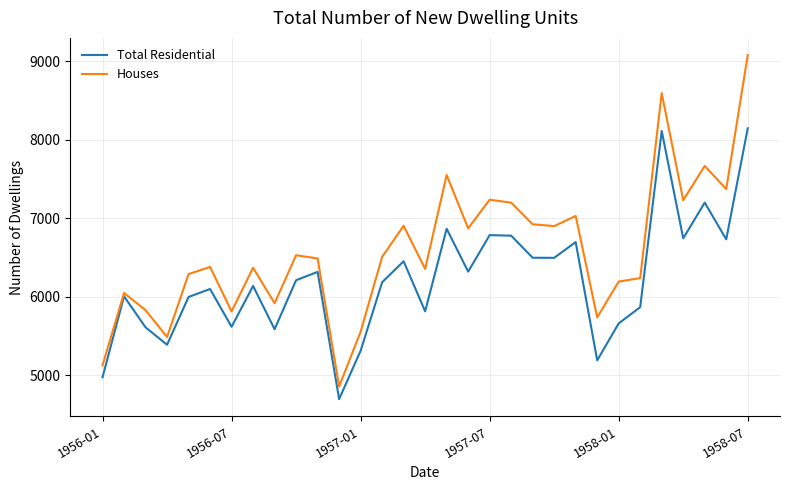

Rank the series by their average value, from highest to lowest.

Houses, Total Residential